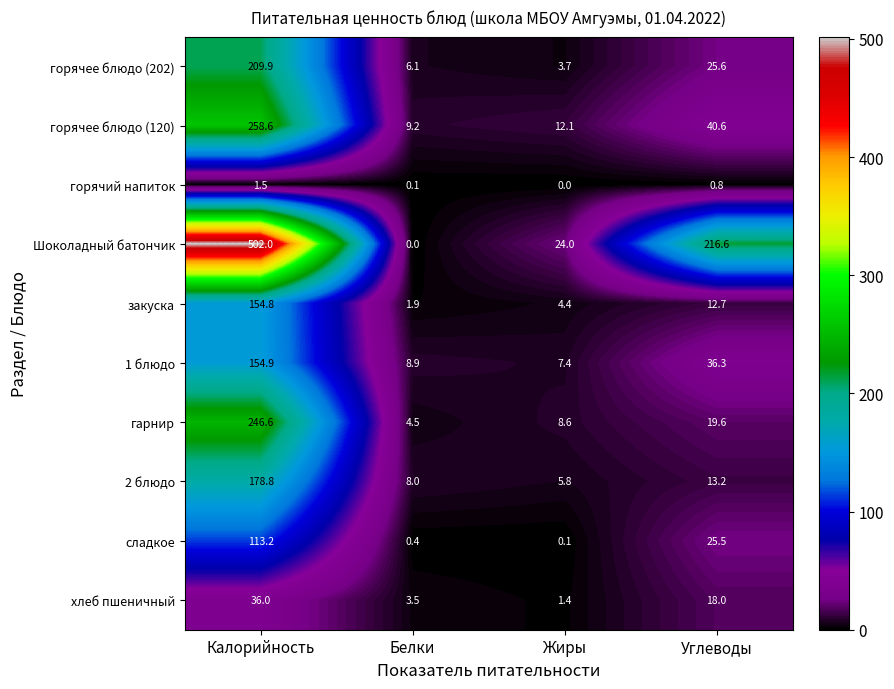

Is it true that гарнир equals 8.6 at Жиры?

True